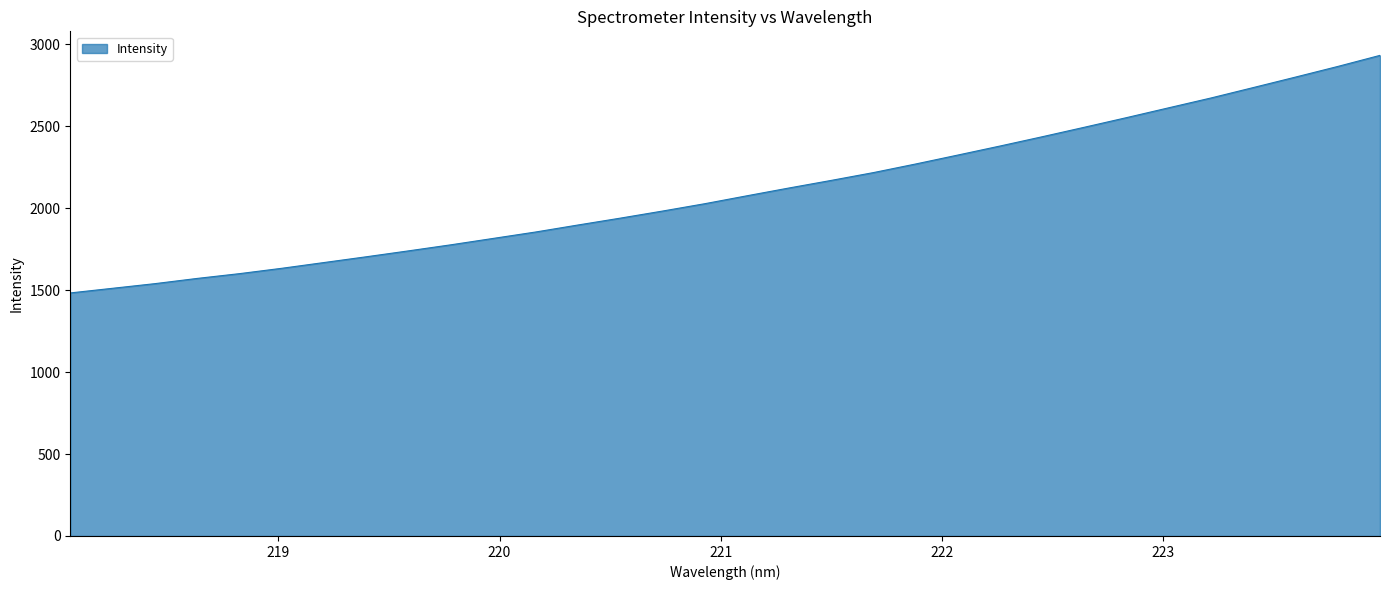

What is the difference between the maximum and minimum values?

1449.1